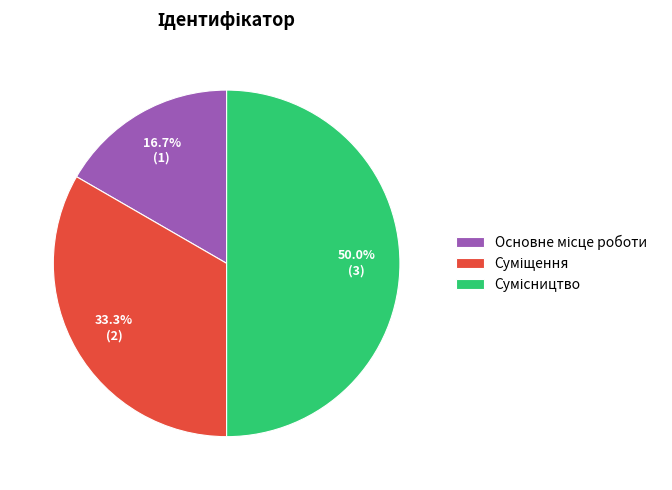

Does Основне місце роботи account for over 50% of the chart?

No